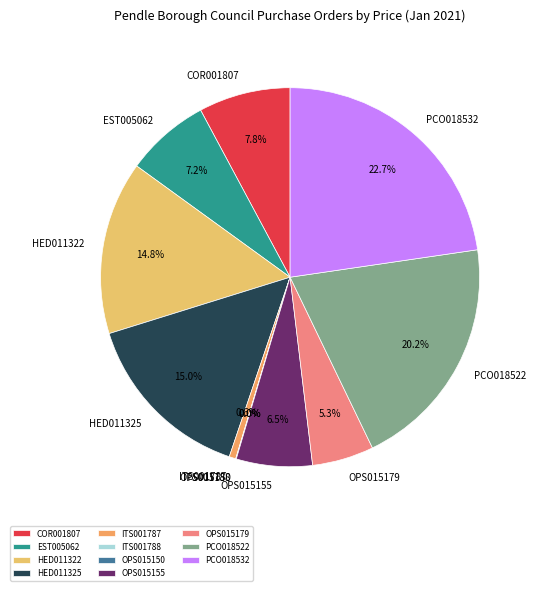

Which slice is the largest?

PCO018532